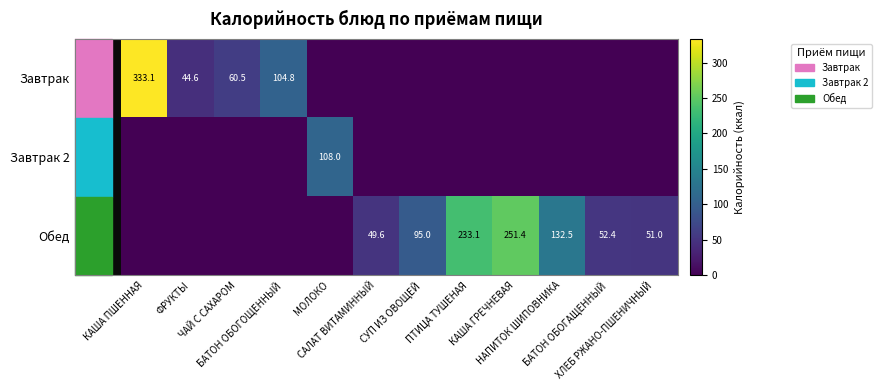

How many values in the Обед series exceed 51?

5